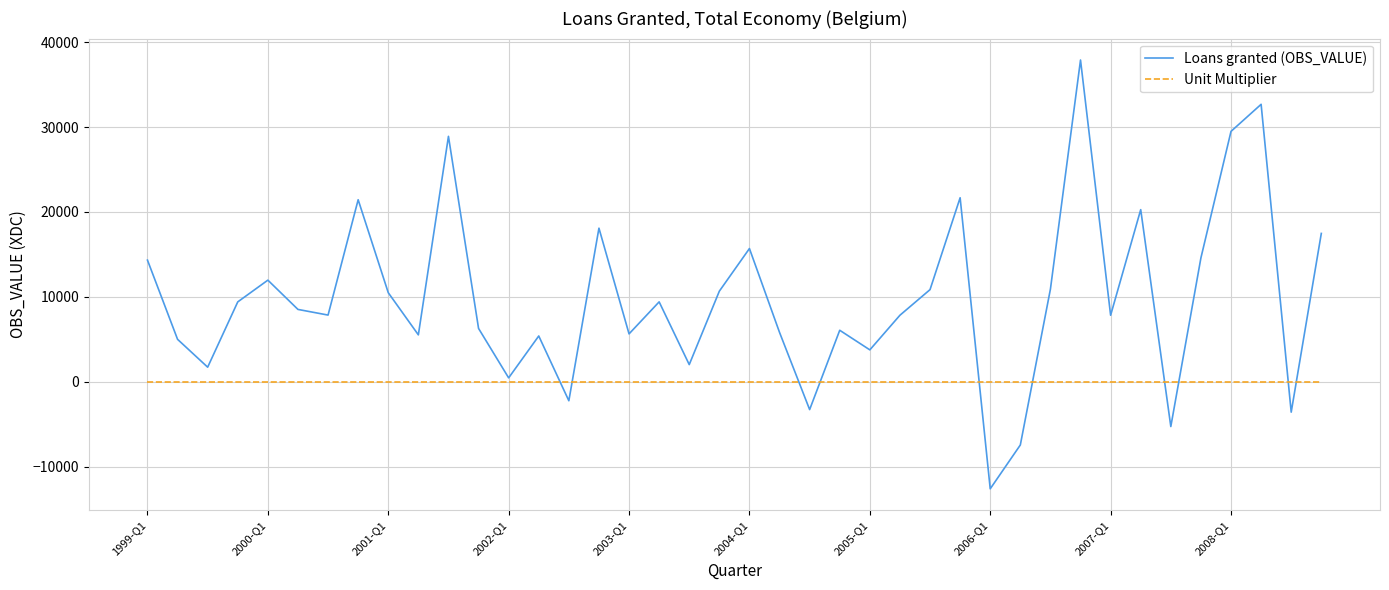

What is the maximum value for Loans granted (OBS_VALUE)?

37901.6